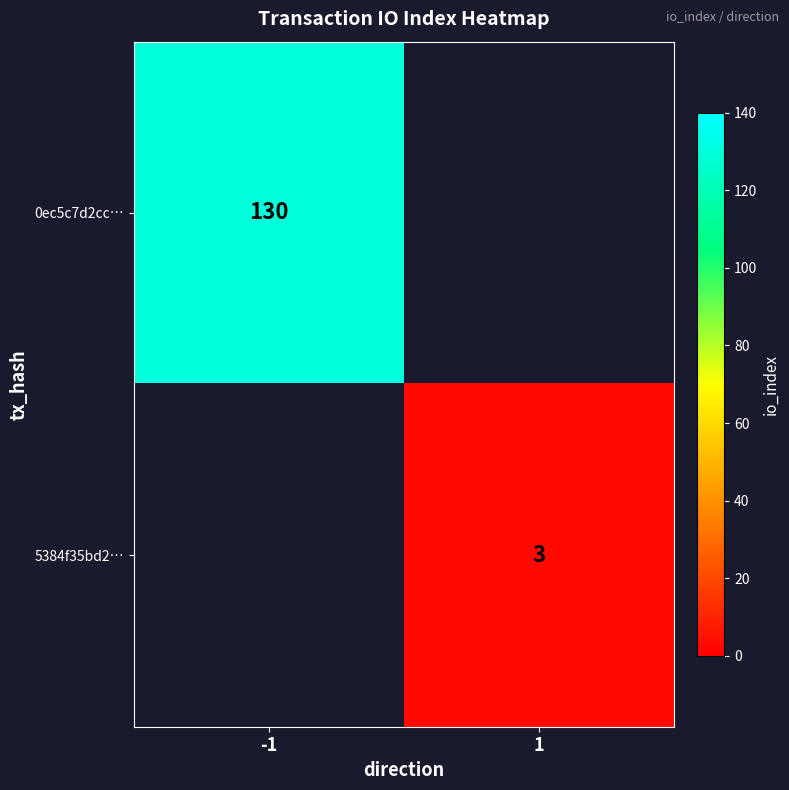

The 5384f35bd2… series shows 3 at 1. True or false?

True